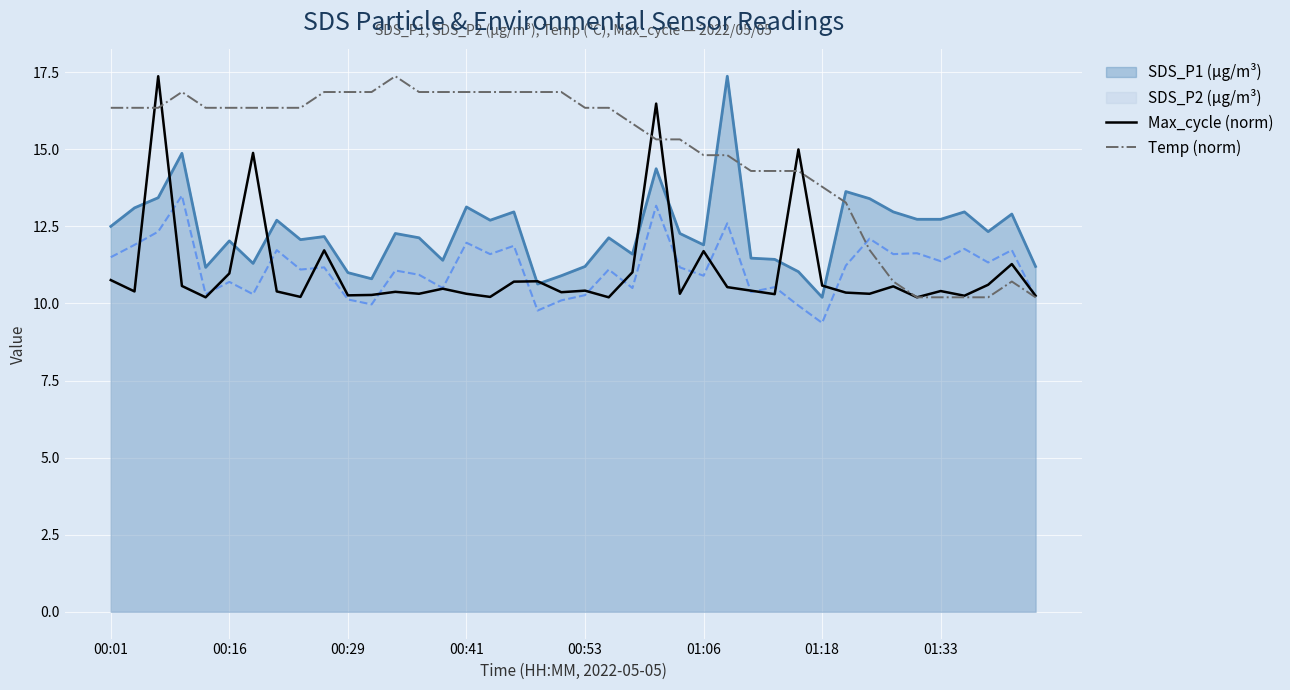

What is the greatest value displayed?

17.4